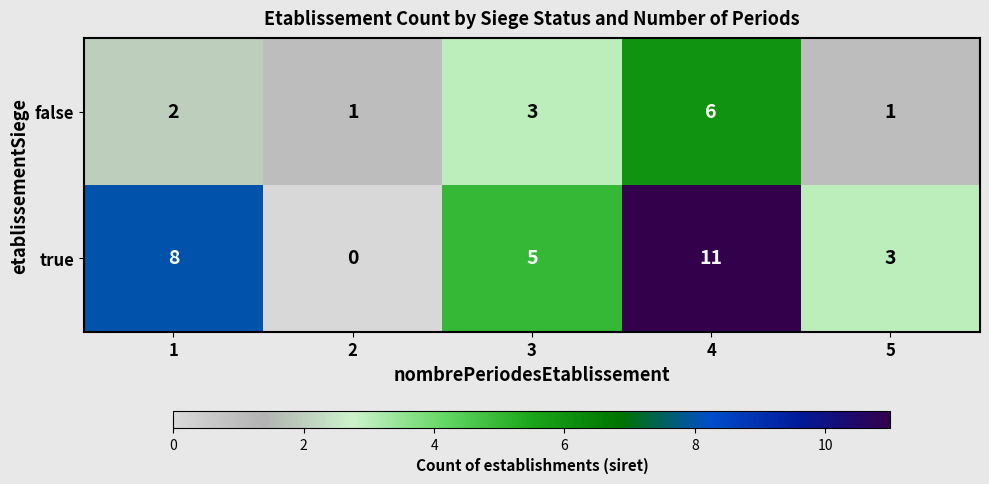

Which series has the widest spread of values?

true